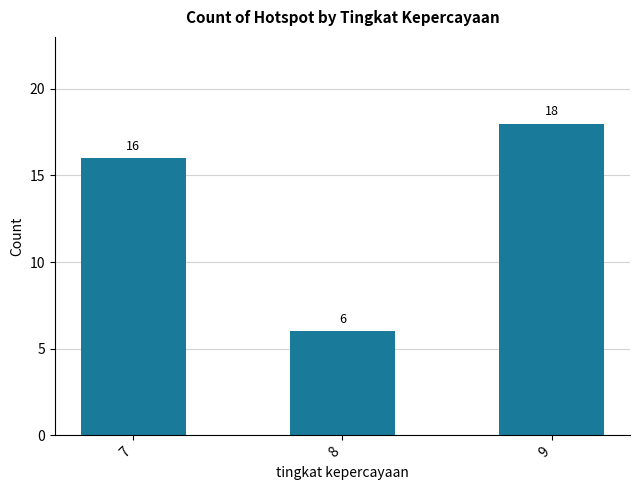

What is the value of the 3rd bar from the left?

18